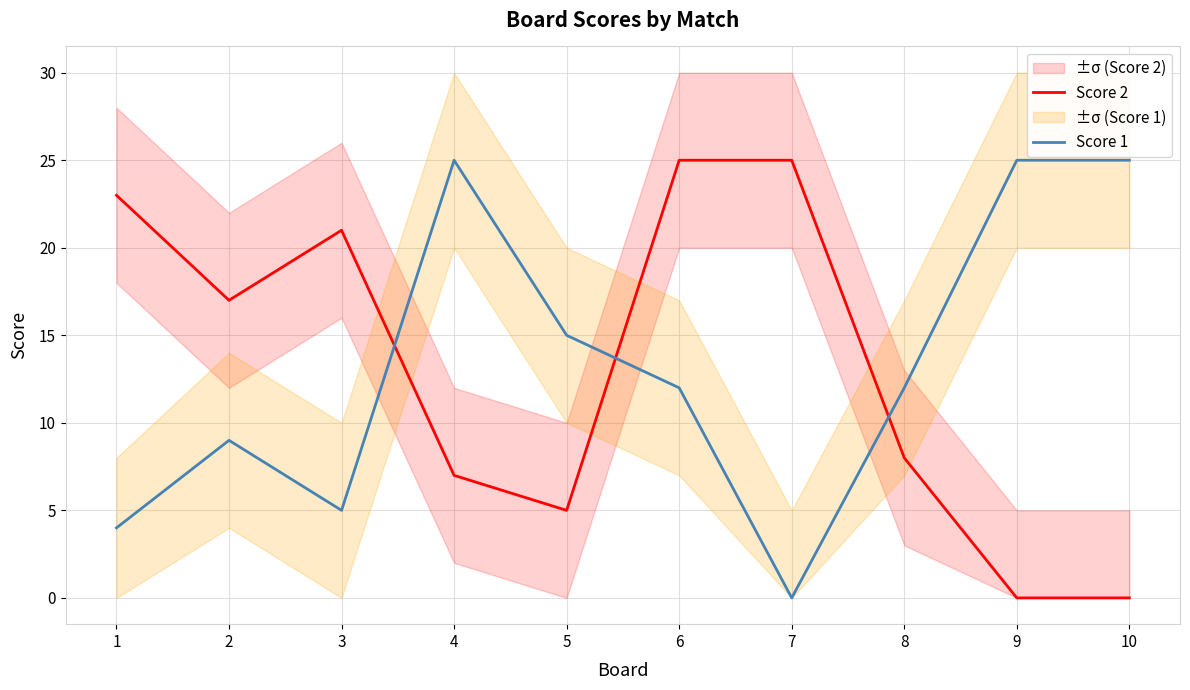

What is the value of the Score 2 point at the 8th from the left?

8